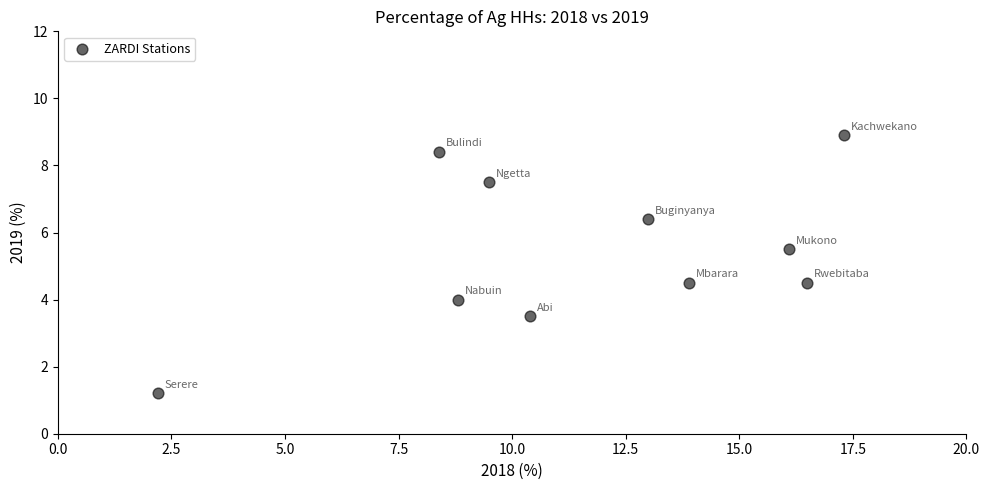

What is the range of X values (max minus min)?

15.1